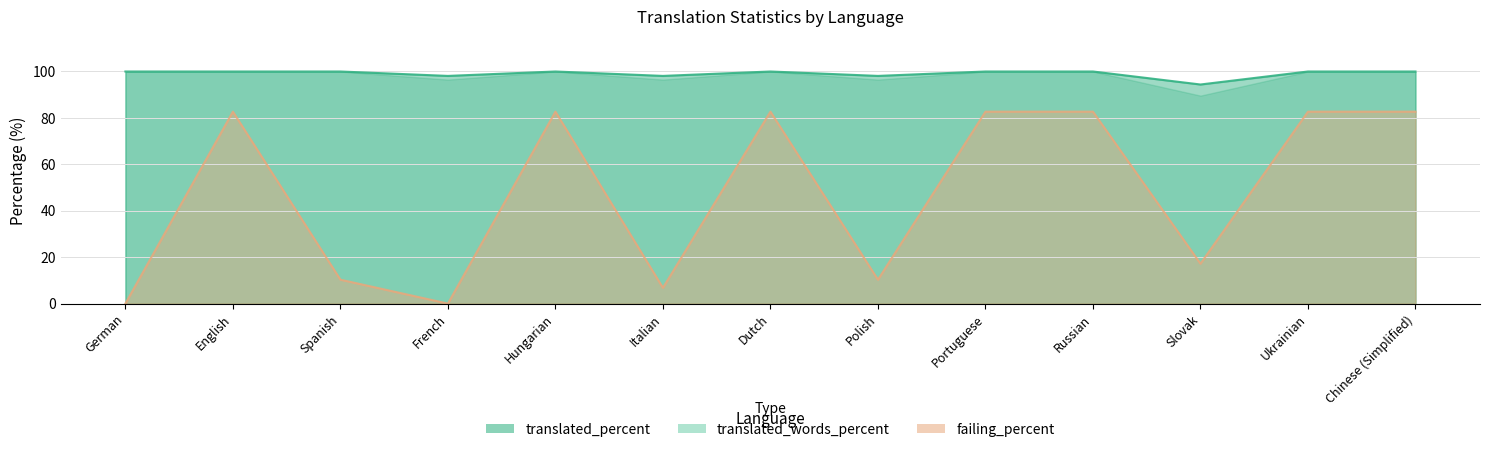

At which category is the sum across all series the highest?

English